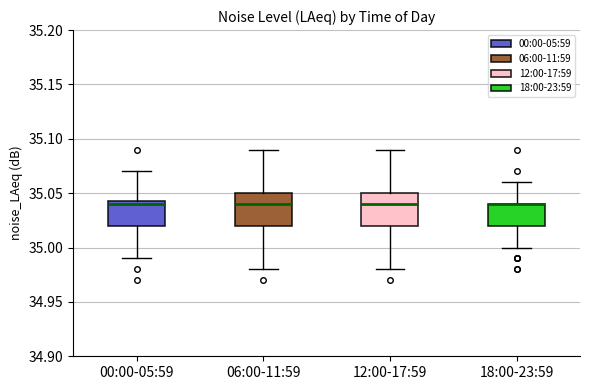

Reading left to right, transcribe this box plot: for each box, give where its median line is, the range the box spans, and where its two whiskers end, as read against the y-axis. The values are not printed on the chart, so give them approximately, as read against the axis.

00:00-05:59: median 35.040, box 35.020 to 35.045, whiskers 34.990 to 35.070
06:00-11:59: median 35.040, box 35.020 to 35.050, whiskers 34.980 to 35.090
12:00-17:59: median 35.040, box 35.020 to 35.050, whiskers 34.980 to 35.090
18:00-23:59: median 35.040 (drawn on the box's upper edge), box 35.020 to 35.040, whiskers 35.000 to 35.060